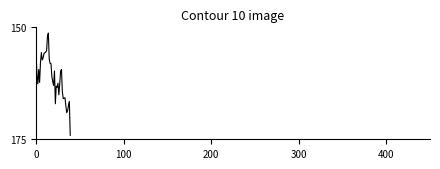

What is the sum of all values?

6451.8